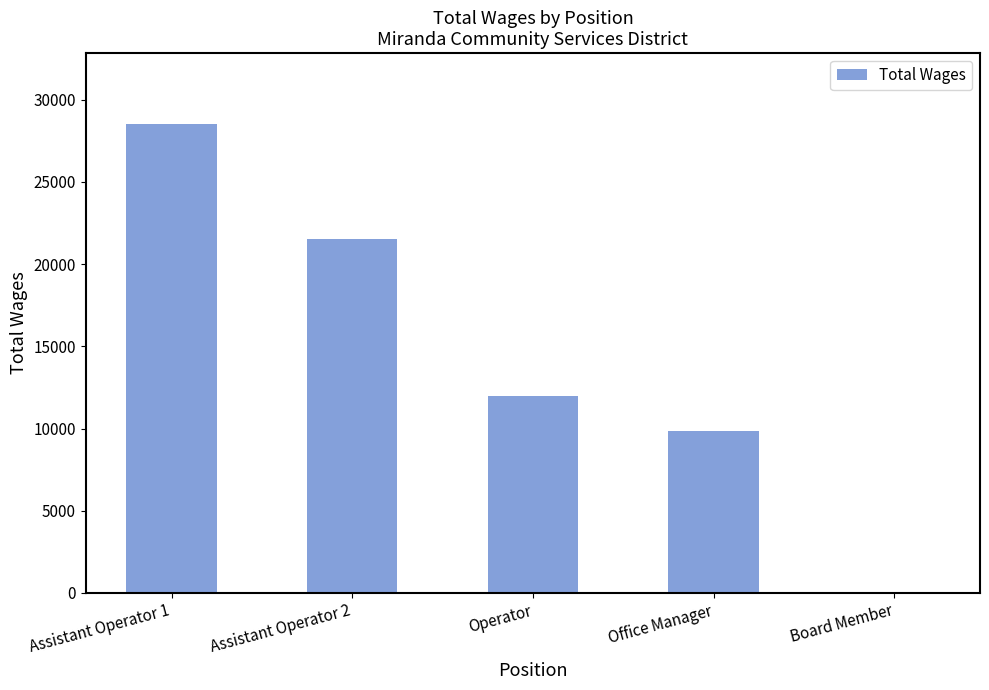

What is the sum of all values?

71910